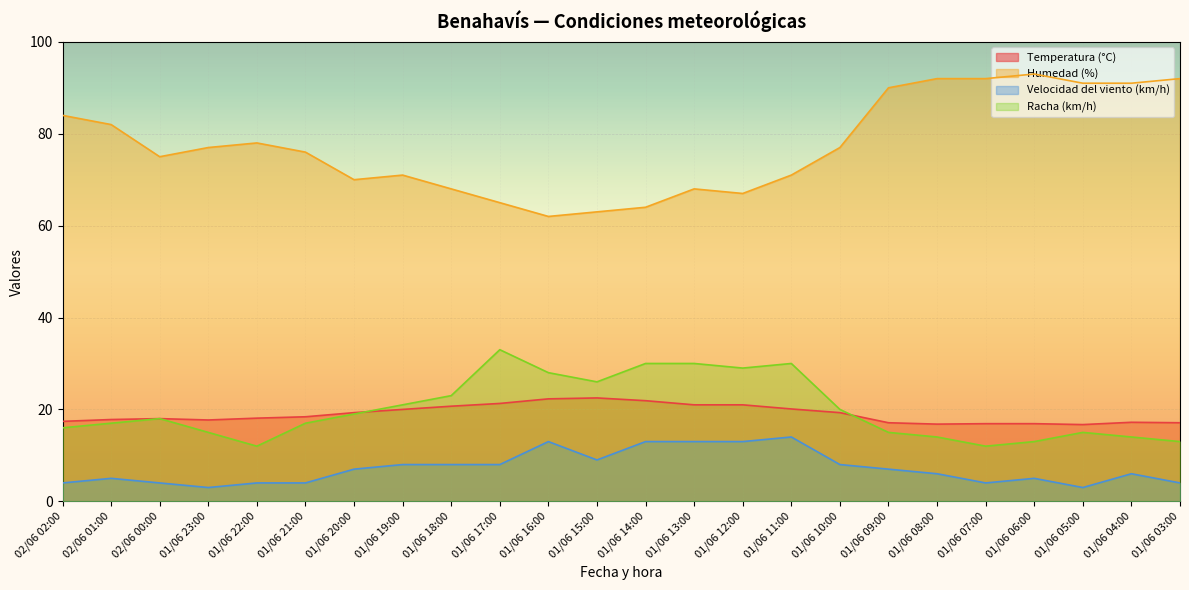

How many interior local peaks does the Velocidad del viento (km/h) series have?

5